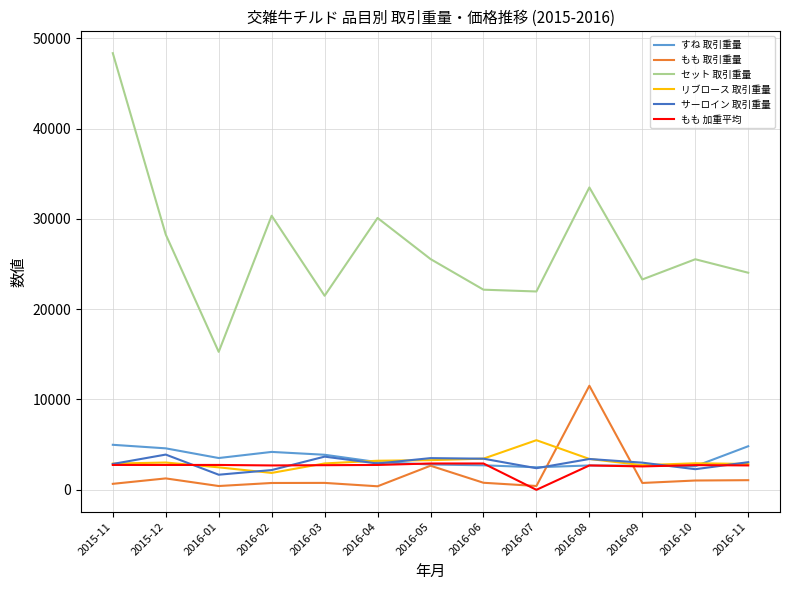

Does the chart have visible grid lines?

Yes